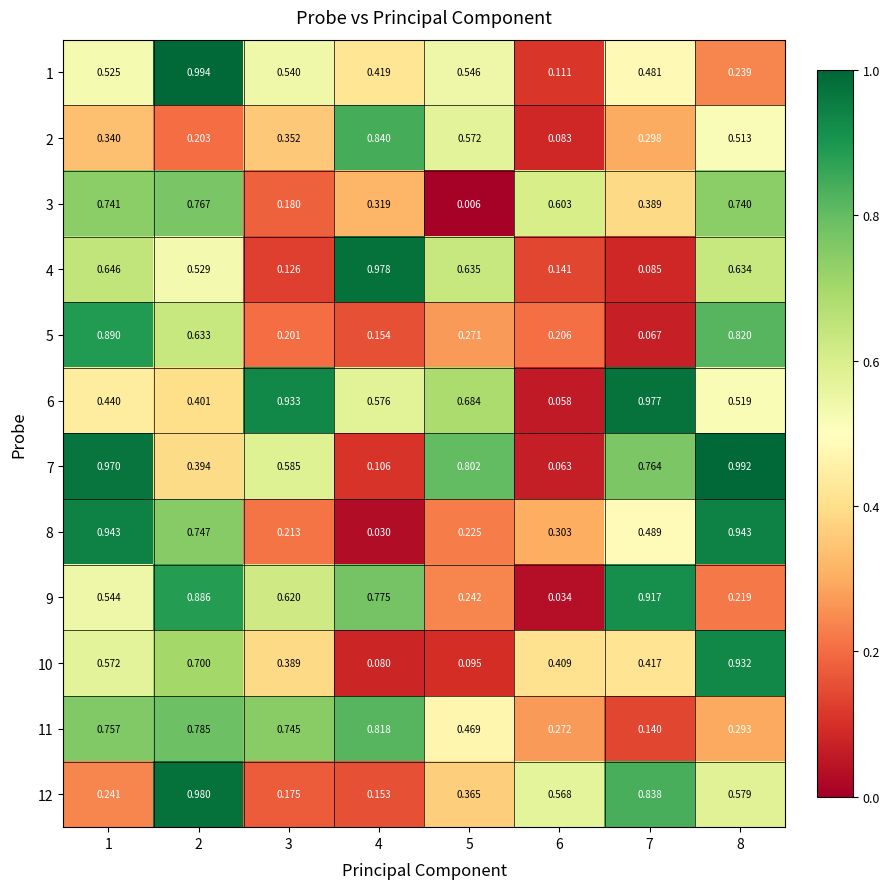

Is the value of 3 at 7 greater than the value of 4 at 1?

No